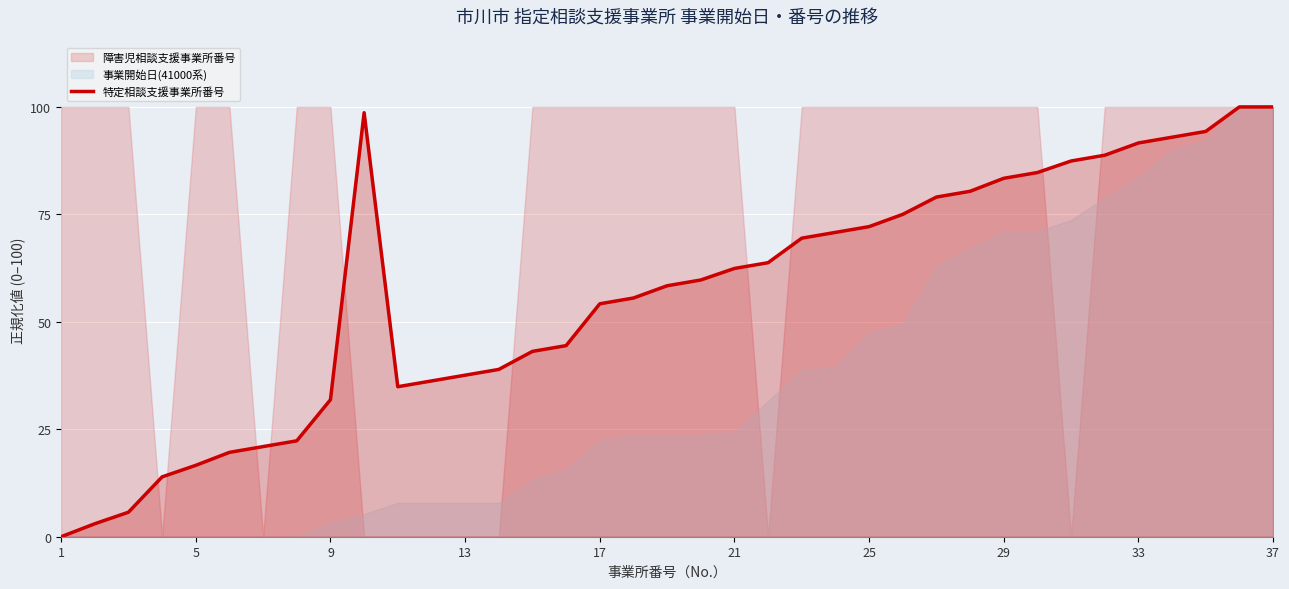

What is the maximum value for 特定相談支援事業所番号?

100.0